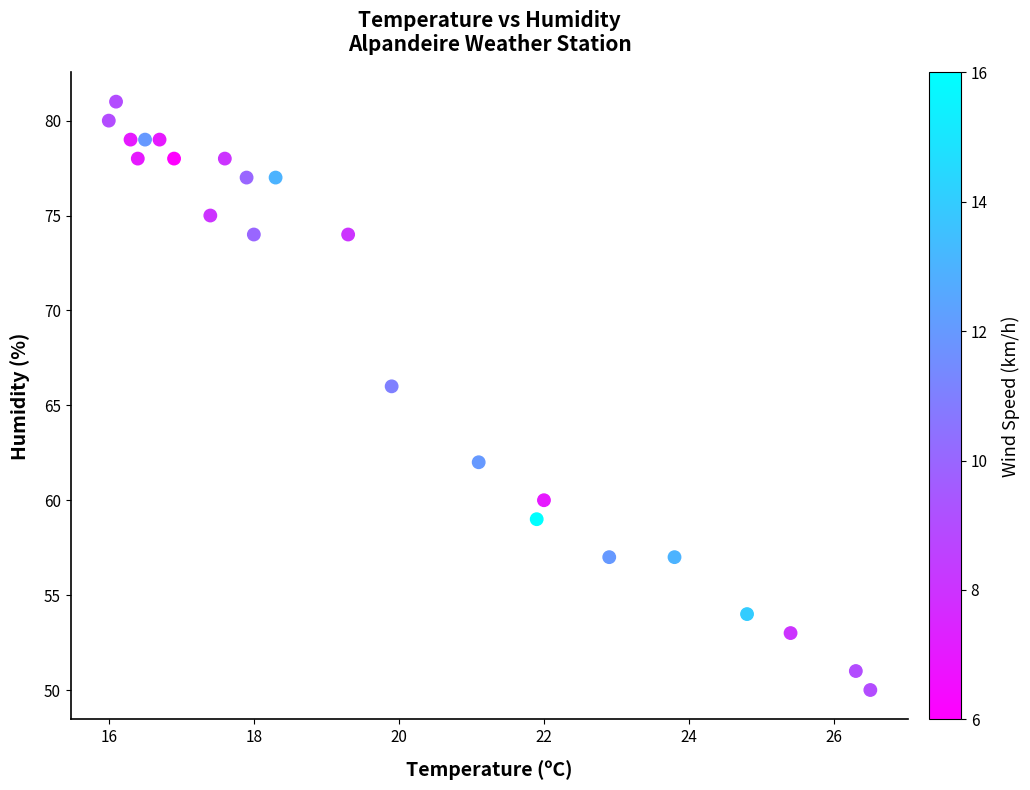

What Y value in the scatter plot is closest to 65?

66